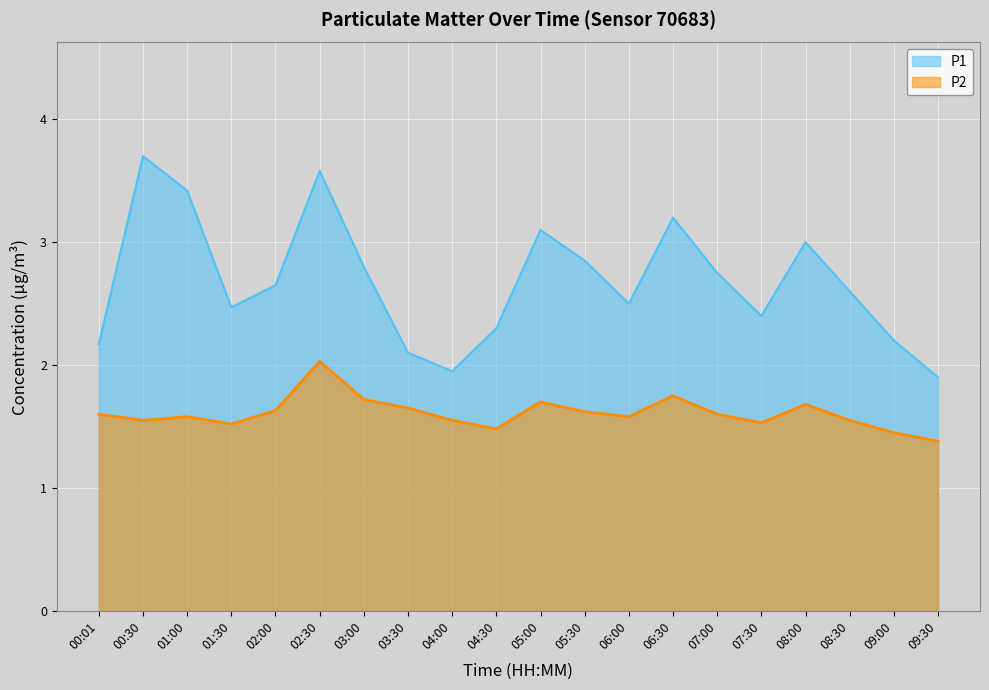

Which category has the highest value across all series?

00:30